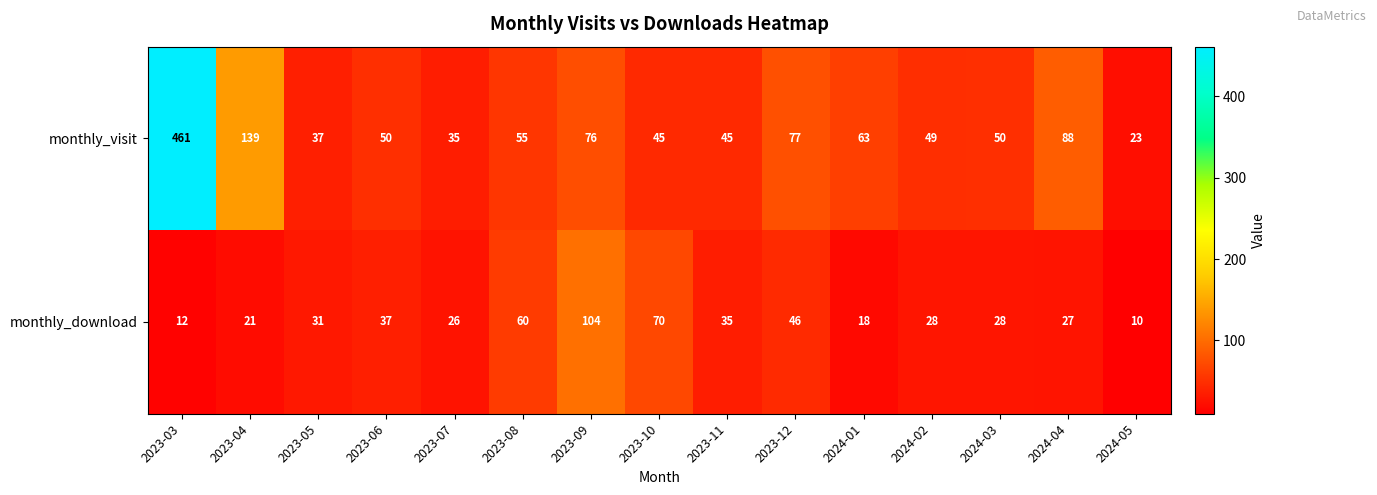

True or false: monthly_download has a value of 70 at 2023-10.

True